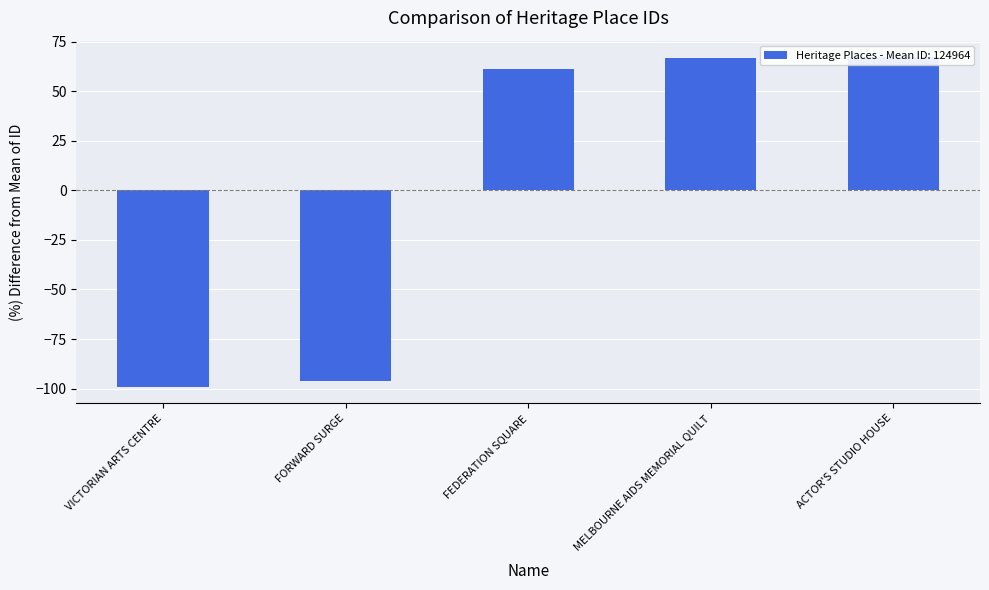

What is the difference between the maximum and minimum values?

166.3